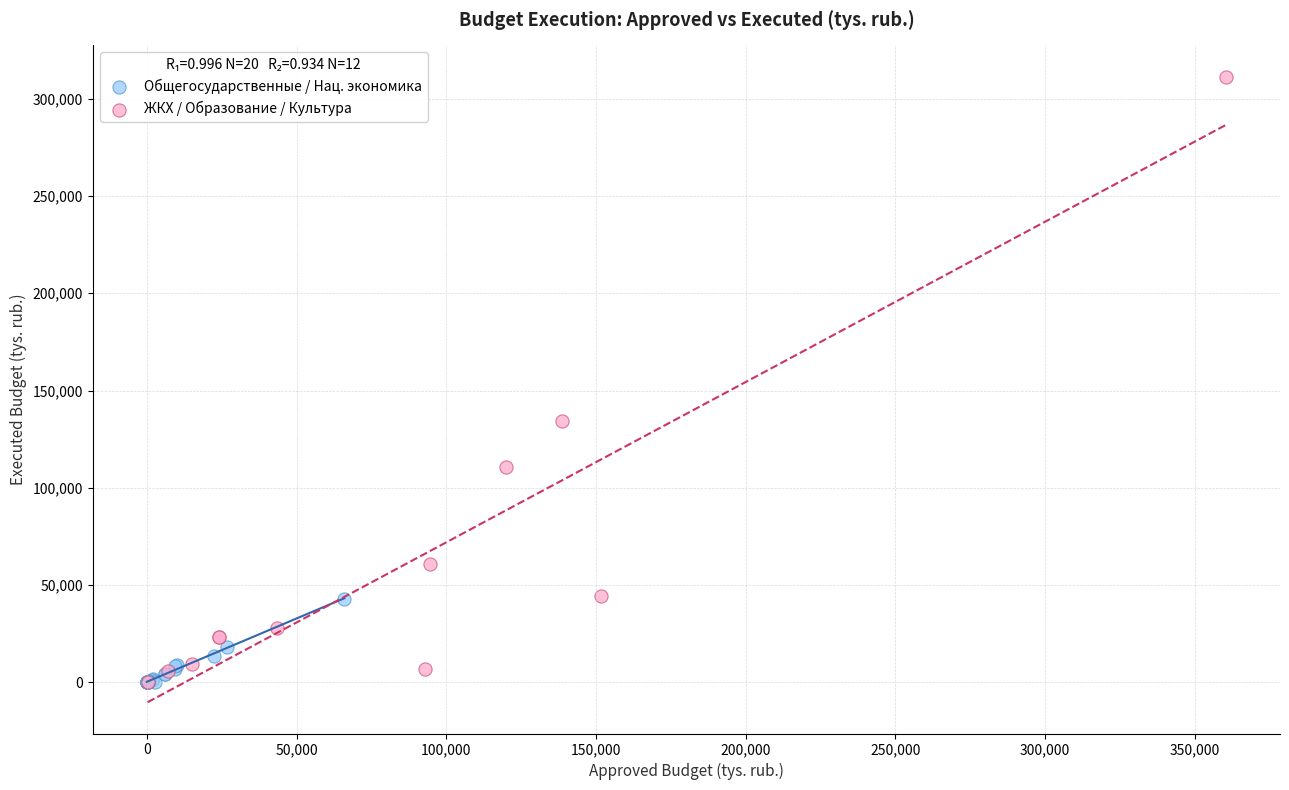

Which series has the widest spread of Y values?

ЖКХ / Образование / Культура